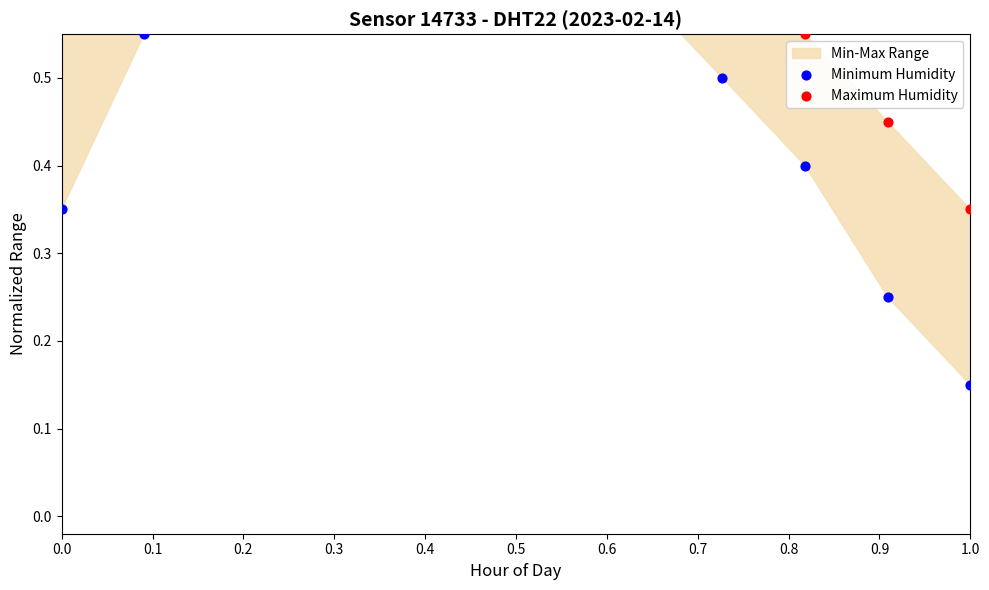

What is the total value across all series at 0.9?

0.9